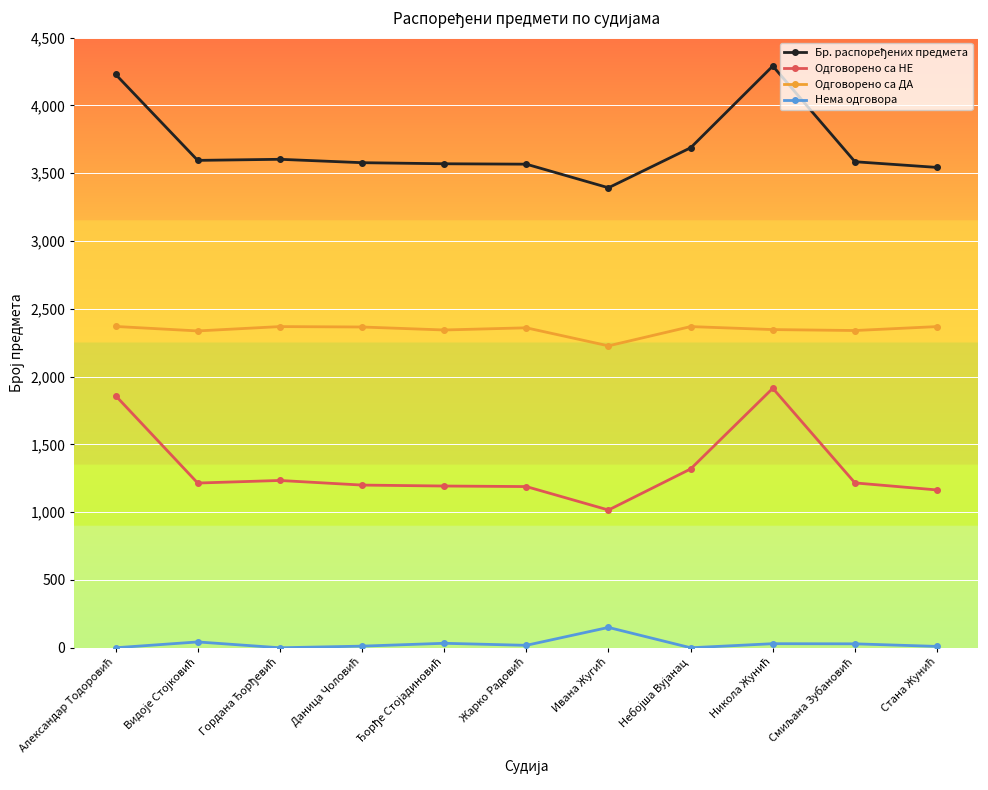

What is the difference between the maximum and minimum values in the Нема одговора series?

150